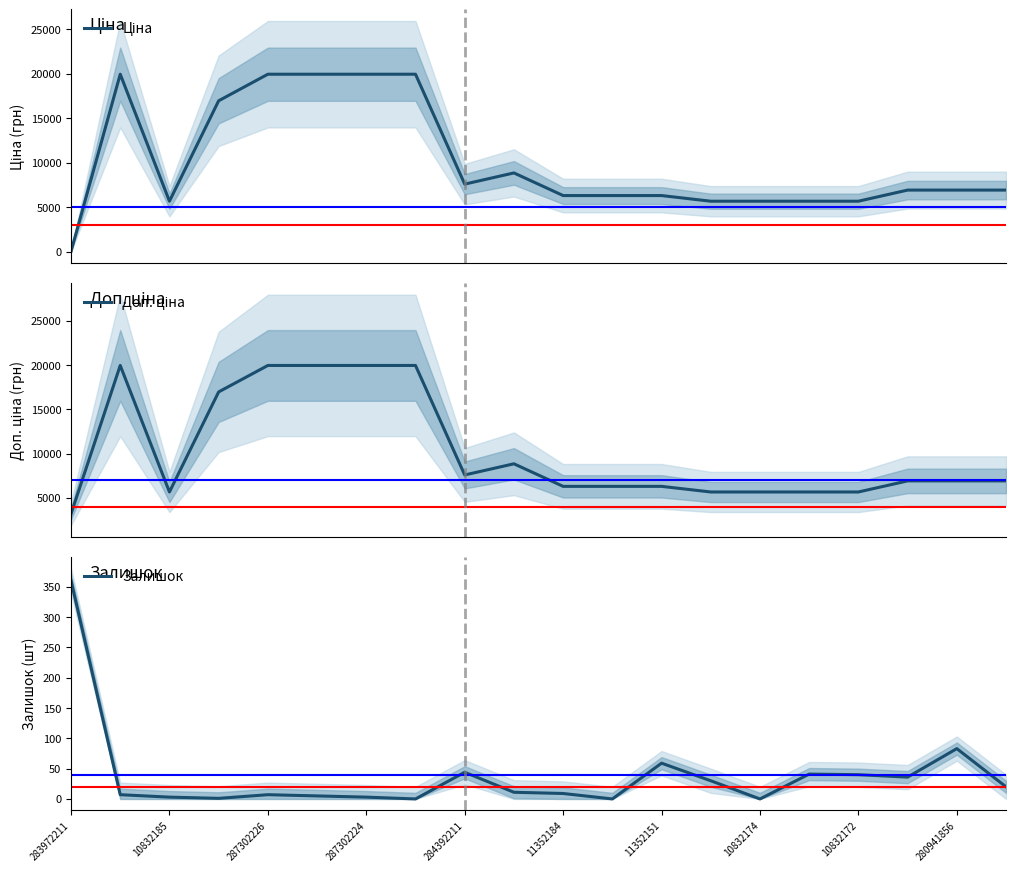

How many times do Ціна and Залишок cross each other?

1